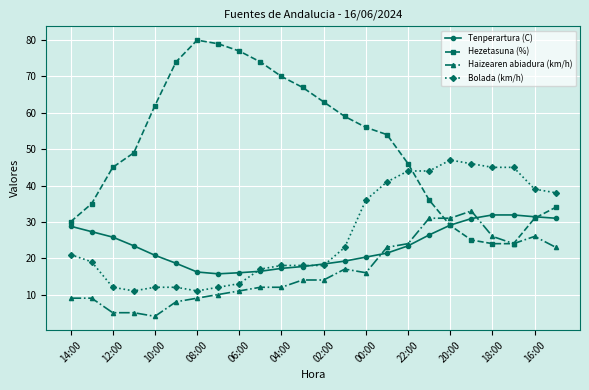

Which series has the widest spread of values?

Hezetasuna (%)